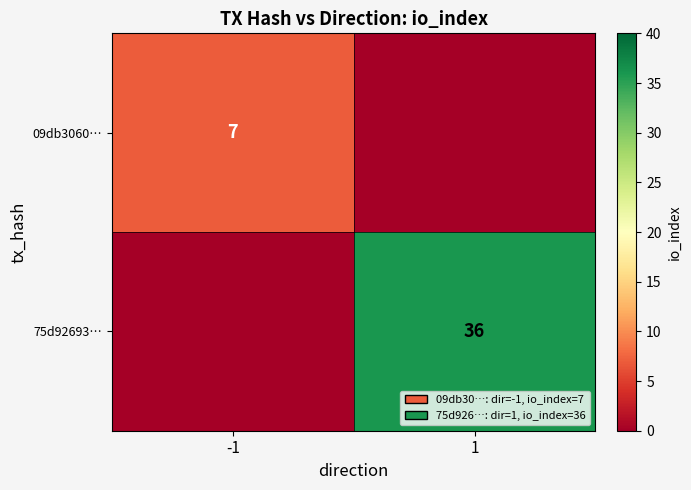

Is it true that 75d92693… equals 64 at 1?

False